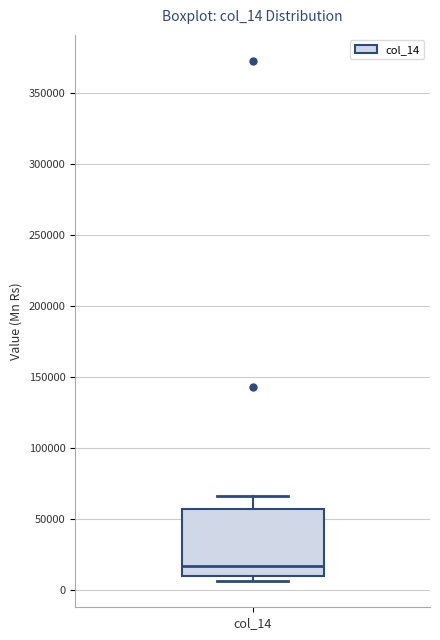

Transcribe this box plot: give where the median line is, the range the box spans, and where the two whiskers end, as read against the y-axis. The values are not printed on the chart, so give them approximately, as read against the axis.

median 15000, box 10000 to 55000, whiskers 5000 to 65000